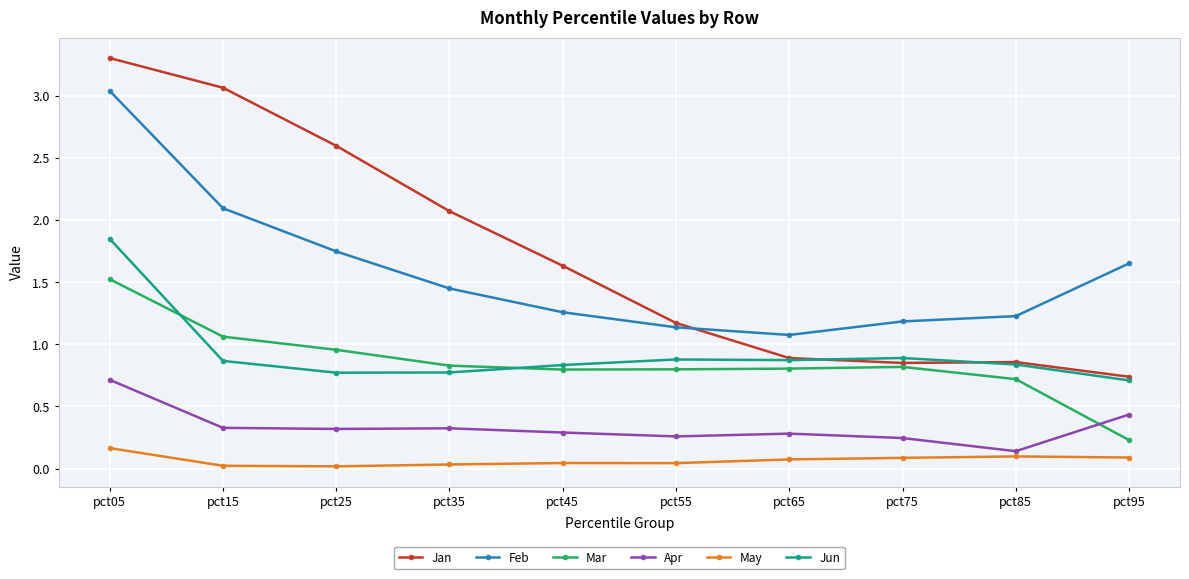

True or false: May has more than 0 points higher than both neighbors.

True